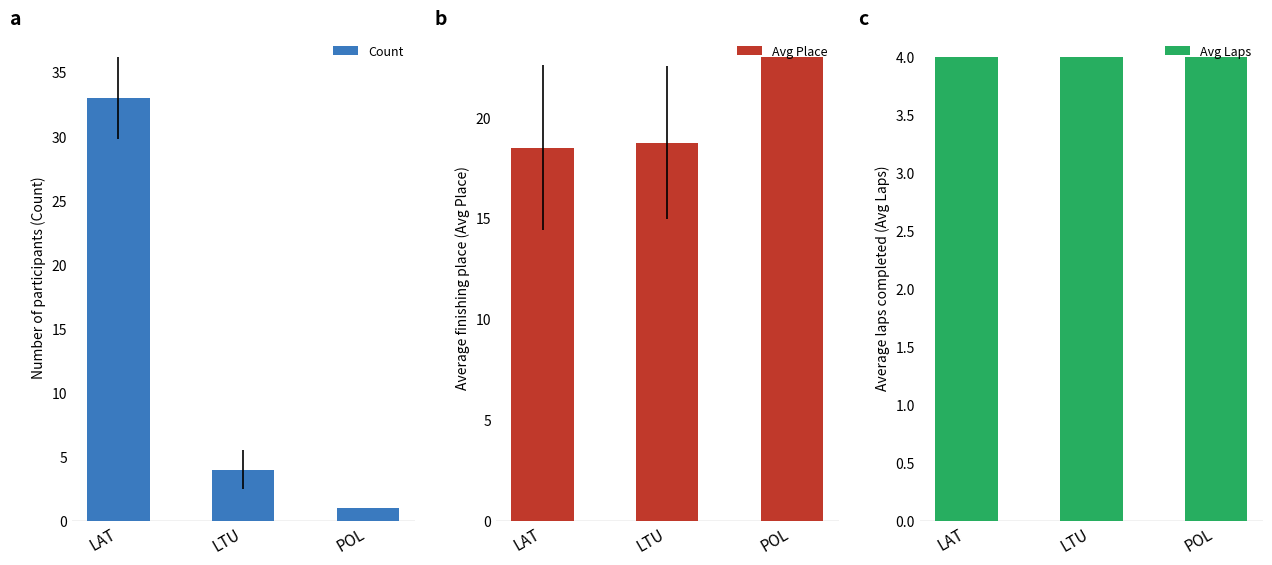

Rank the series by their maximum value, from lowest to highest.

Avg Laps, Avg Place, Count